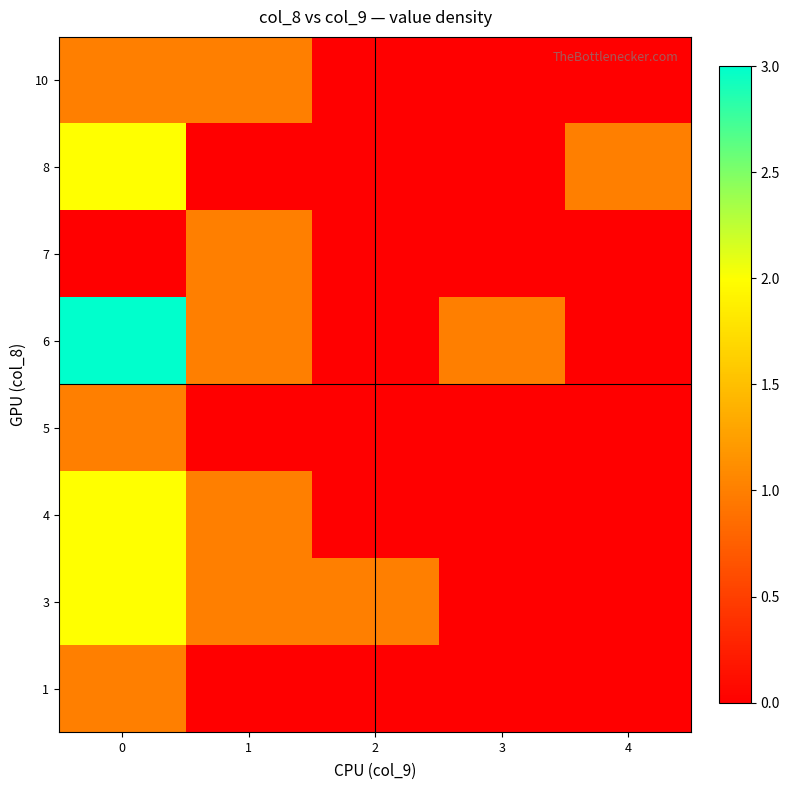

What is the spread (max minus min) of values at 2?

1